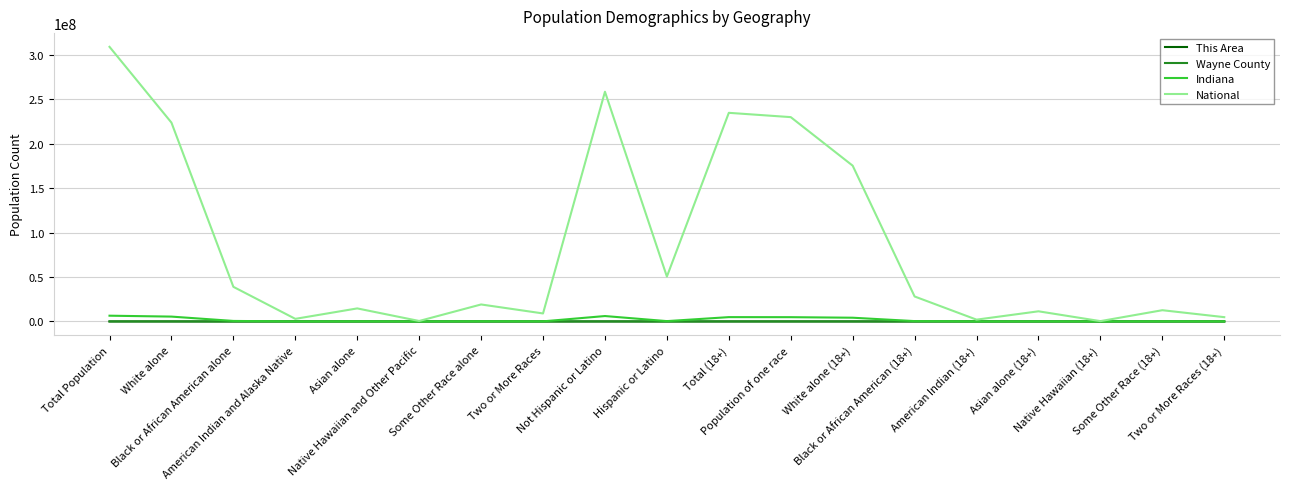

Does the chart have visible grid lines?

Yes